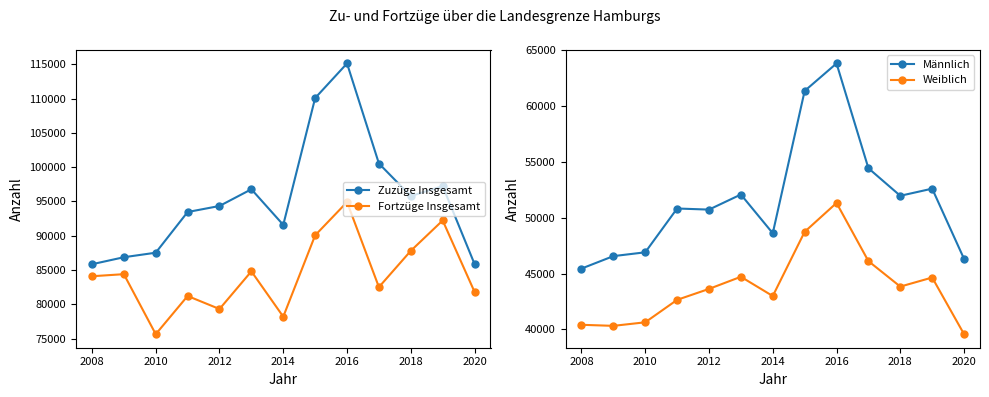

What is the maximum value for Fortzüge Insgesamt?

94914